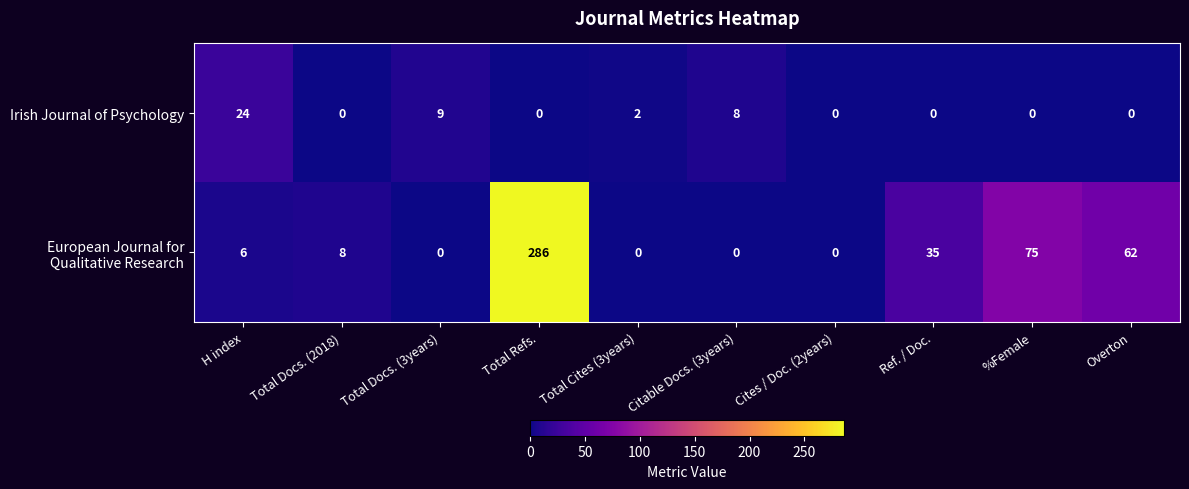

What is the greatest value displayed?

286